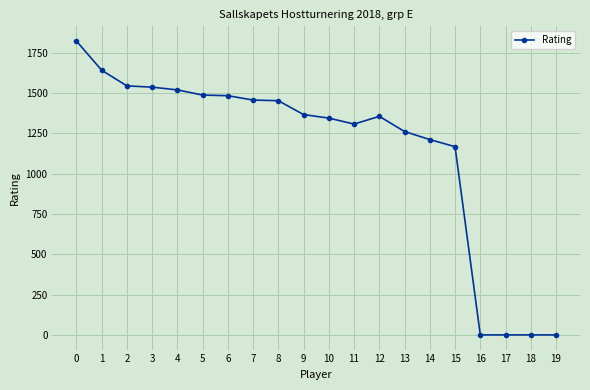

What is the difference between the values at 1 and 10?

297